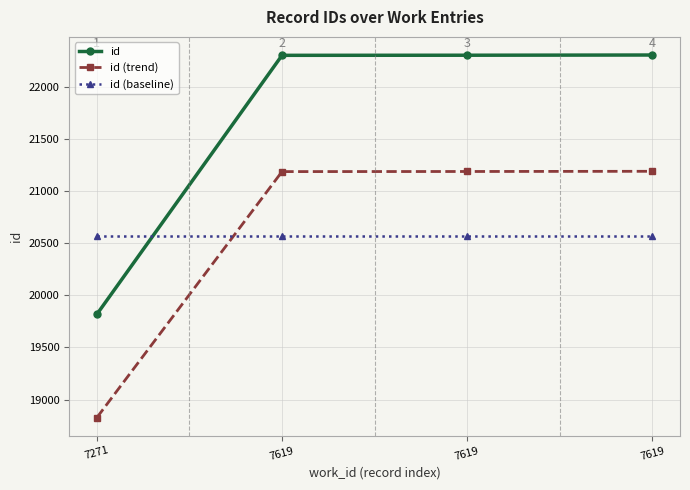

At which label does id reach its minimum?

7271